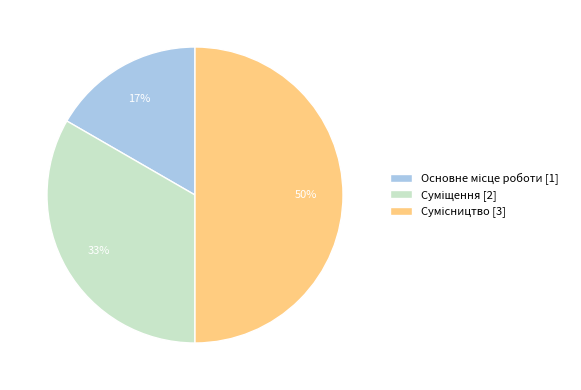

To the nearest percent, what is the average slice percentage?

33%